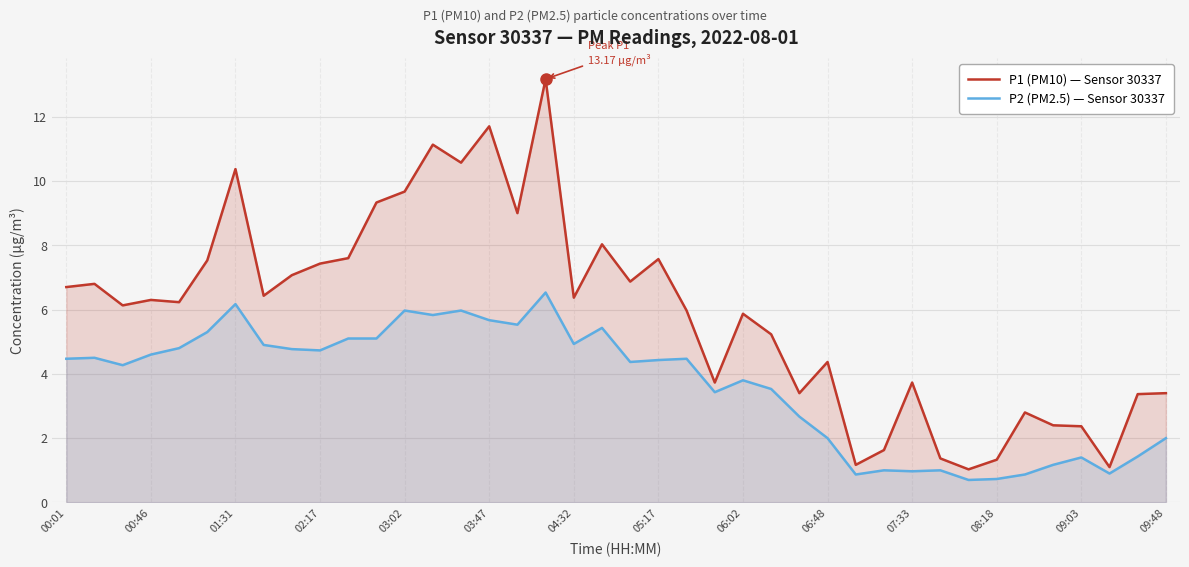

Where does the P1 (PM10) — Sensor 30337 series first go above 6?

00:01